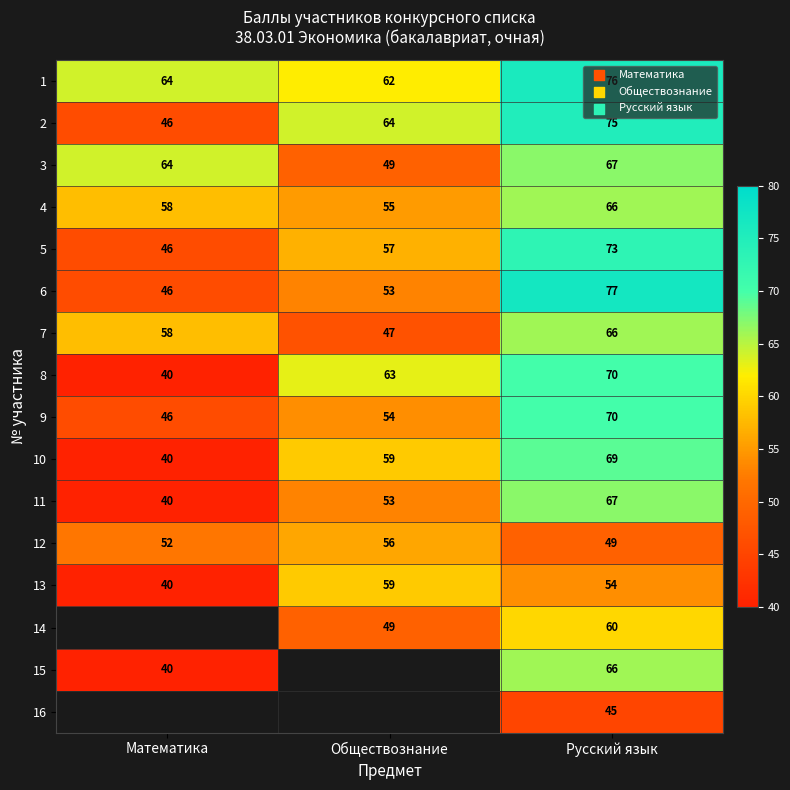

How many 10 values are between 40 and 69?

3